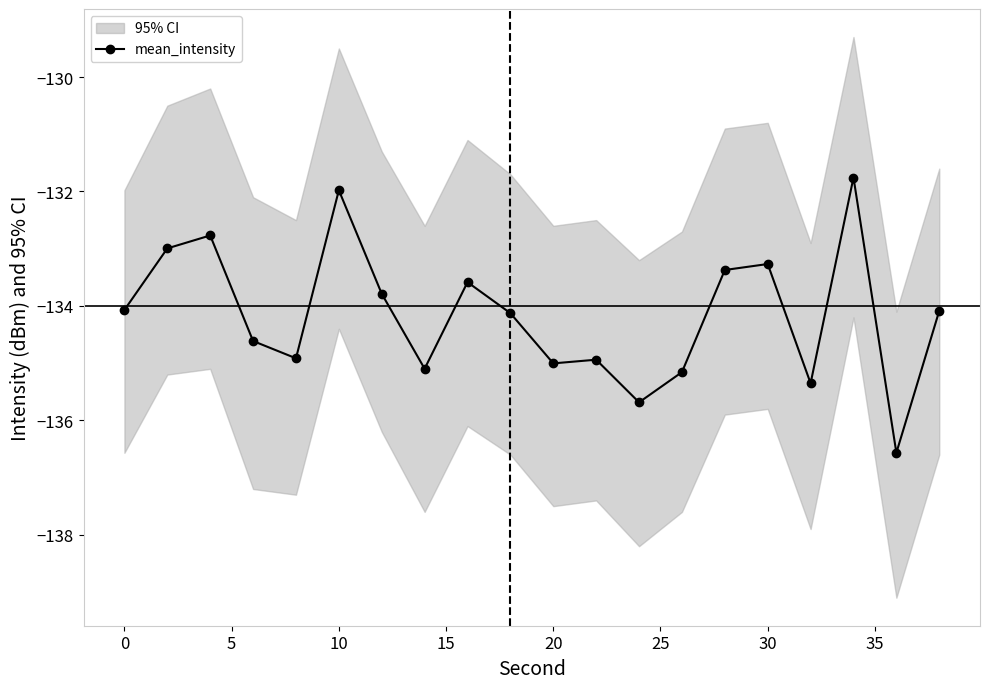

What is the average value?

-134.2